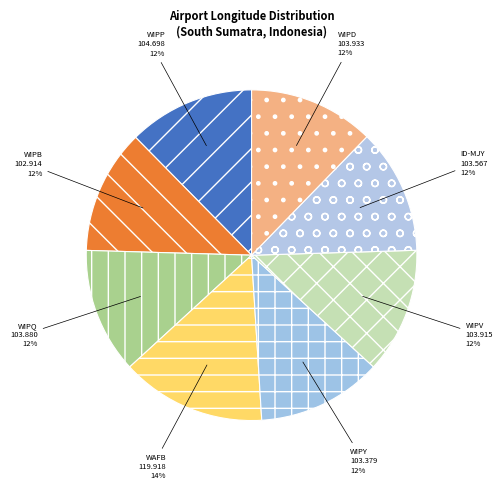

Between WIPP and WAFB, which is larger?

WAFB